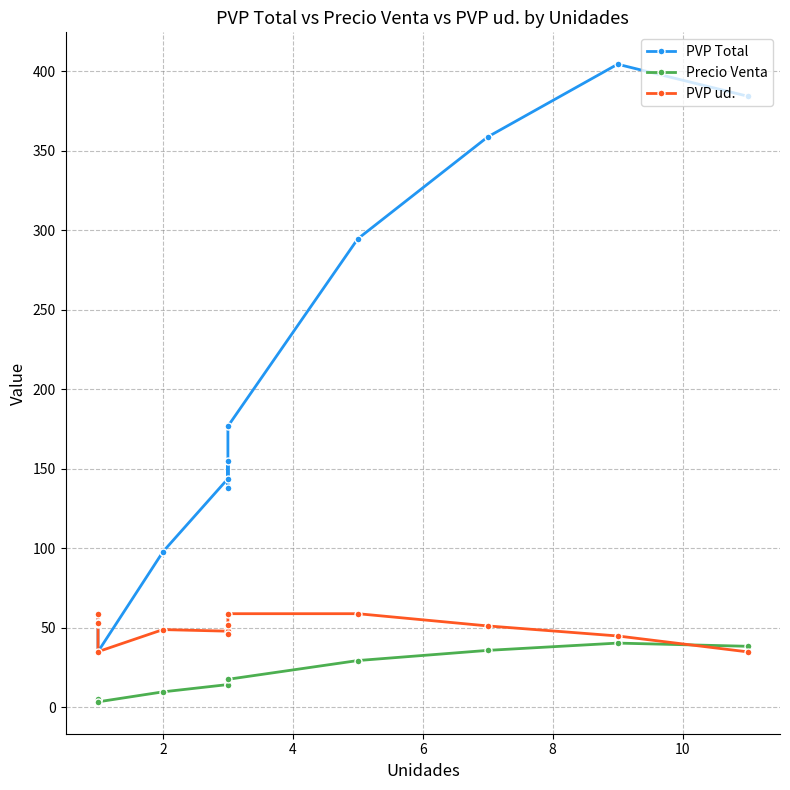

True or false: PVP Total and Precio Venta cross at least once.

False